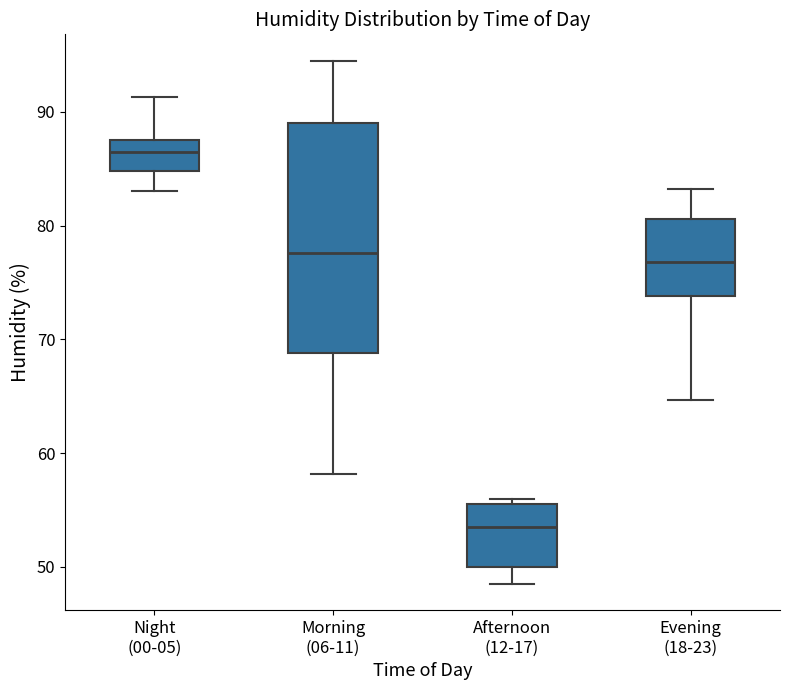

Where is the lower edge of the box for Night (00-05) on the y-axis? The values are not printed on the chart, so give them approximately, as read against the axis.

85